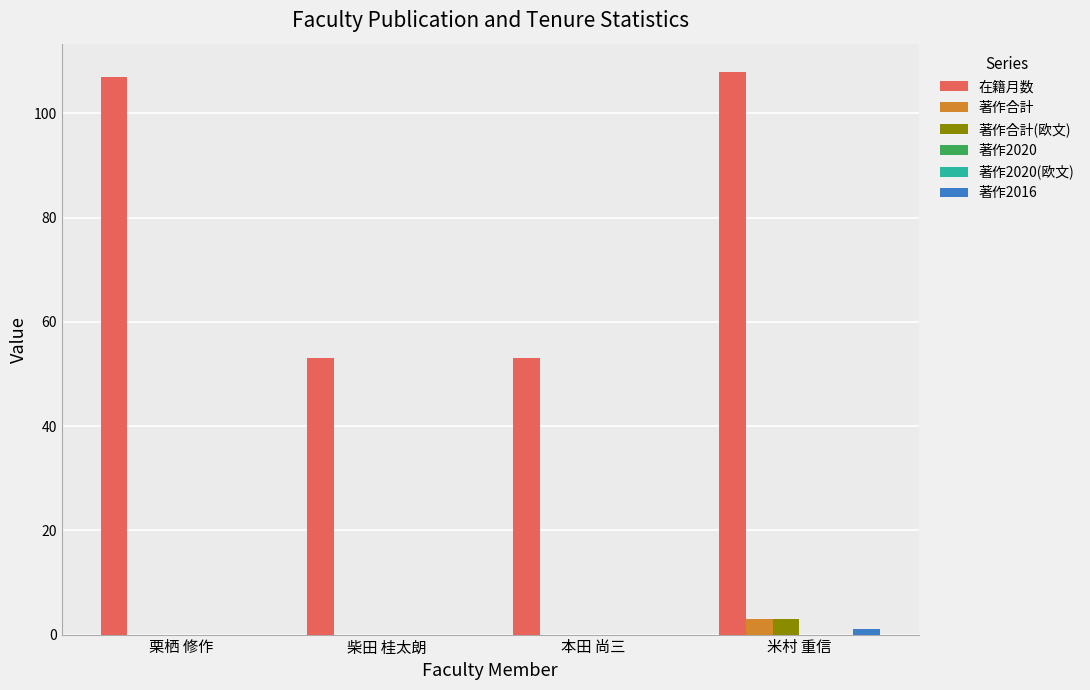

Which has a higher value, 栗栖 修作 or 柴田 桂太朗?

栗栖 修作